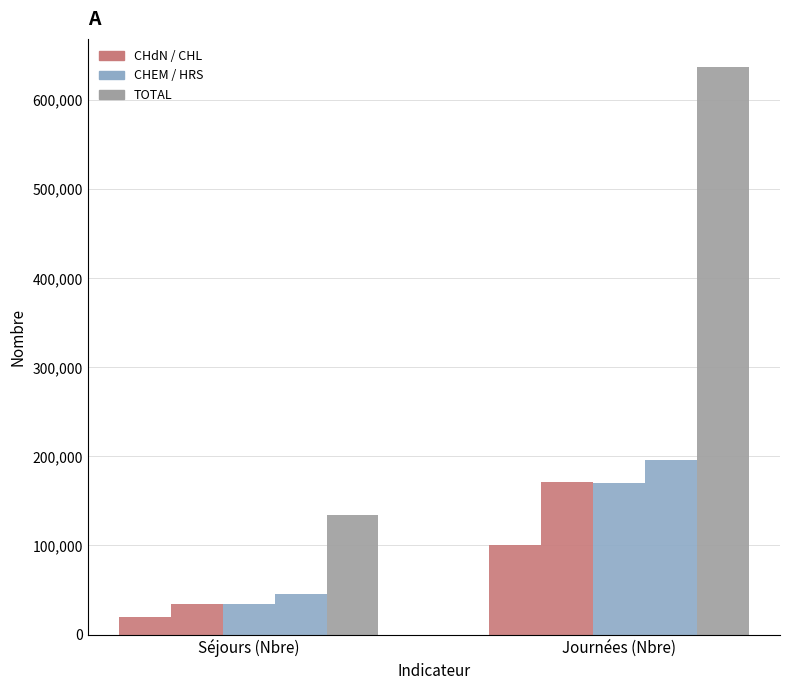

Are the bars grouped side by side (vs. stacked)?

Yes